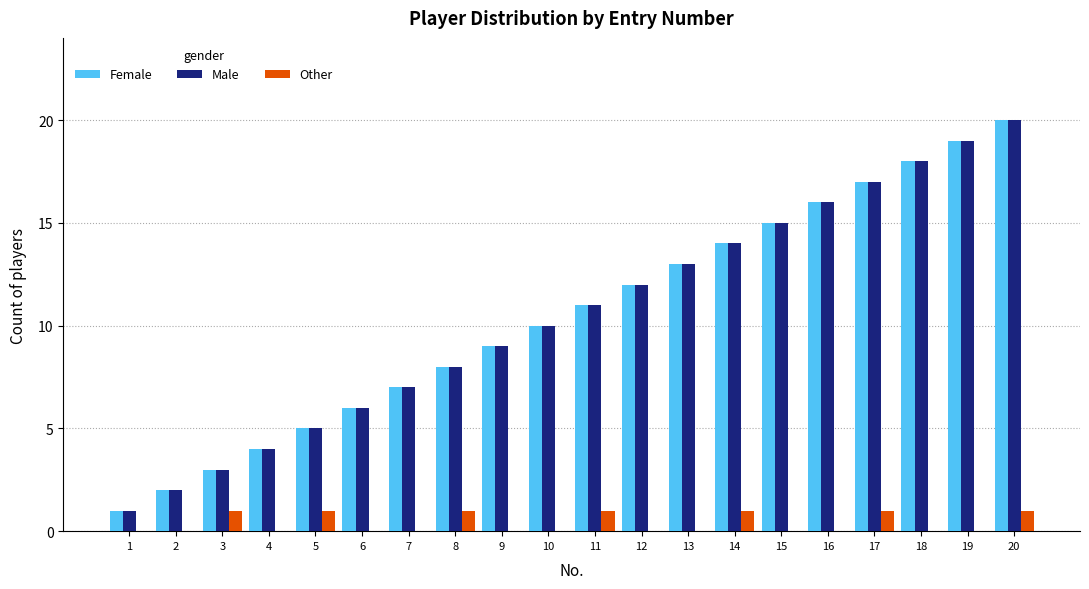

Is the value of Male at 5 greater than the value of Female at 9?

No